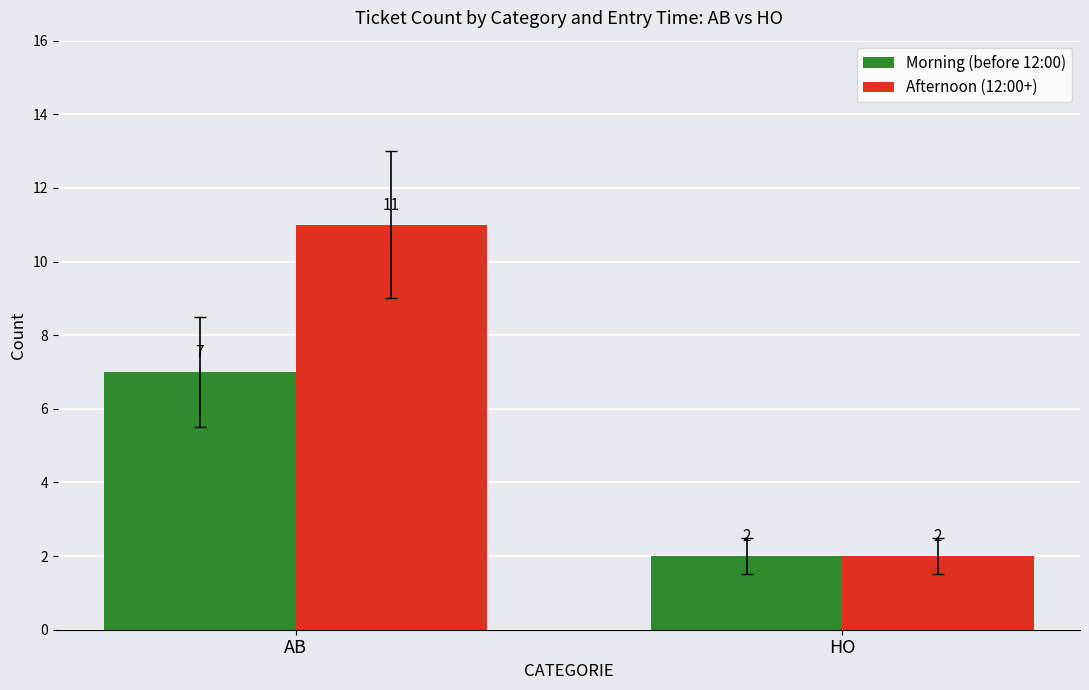

What is the label of the 1st bar from the left?

AB